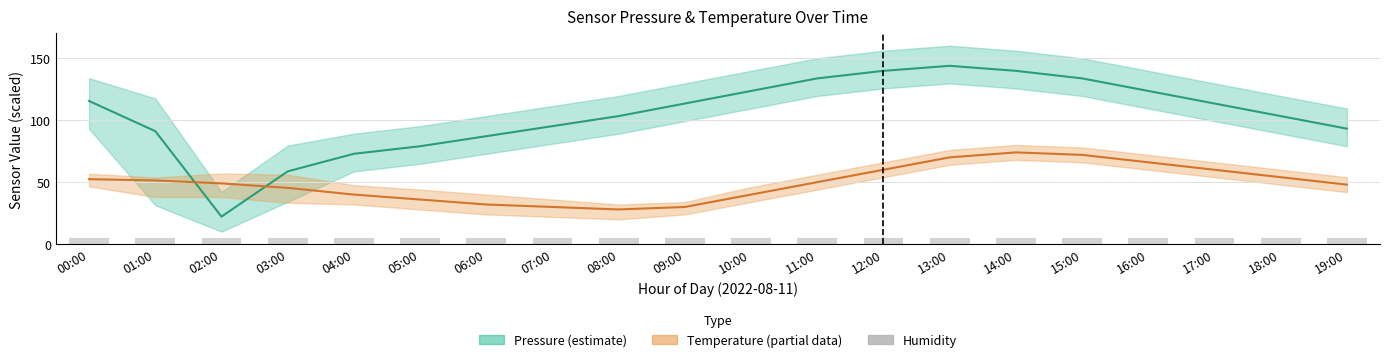

List the series in order of their overall mean, lowest first.

humidity, Temperature (mid), Pressure (mid)